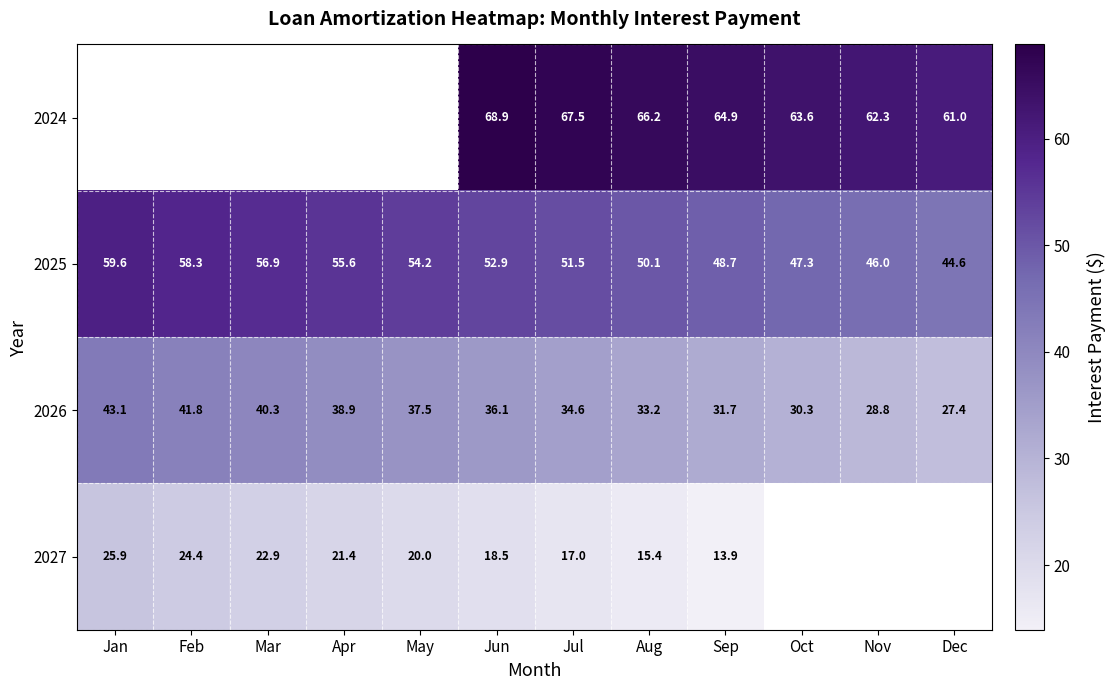

The 2024 series shows 115.7 at Jul. True or false?

False